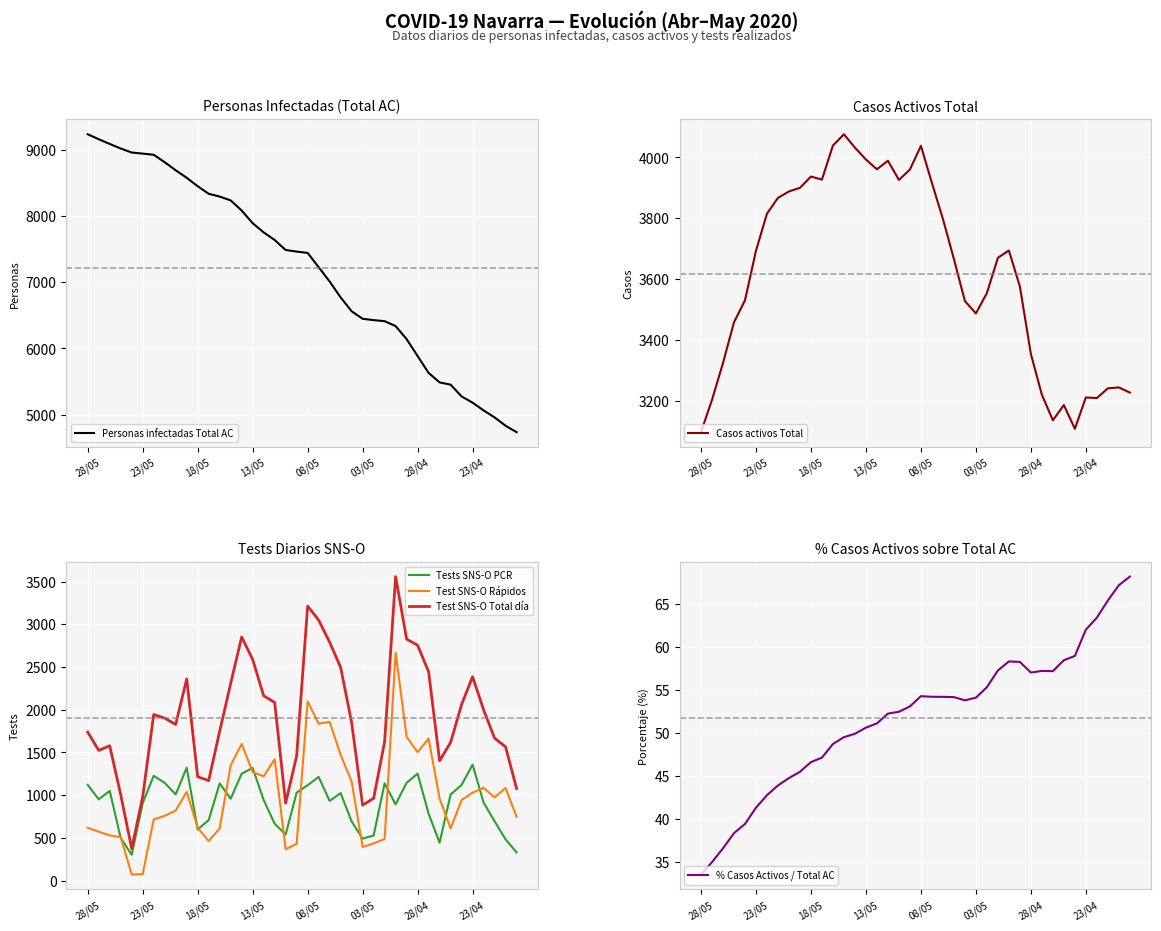

The Casos activos Total series shows 3670.0 at 27. True or false?

True